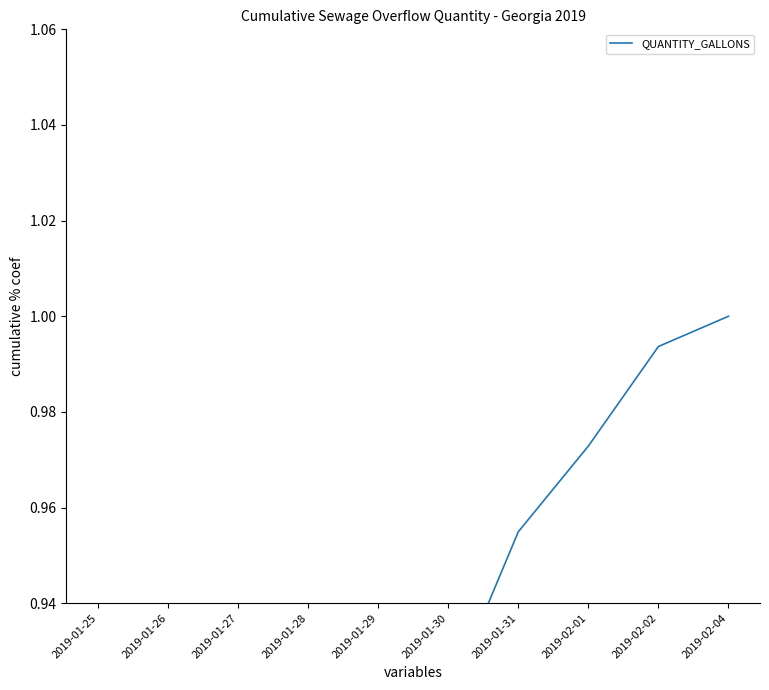

How many lines are shown in the chart?

1